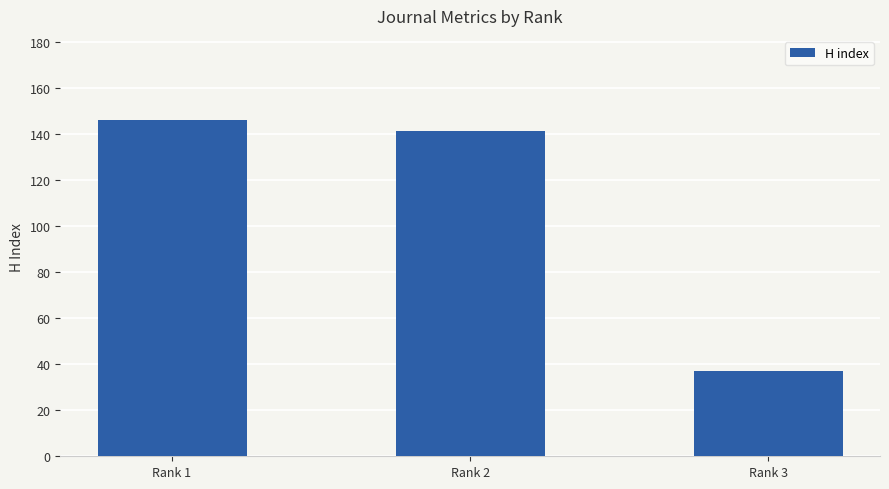

What is the maximum value shown in the chart?

146